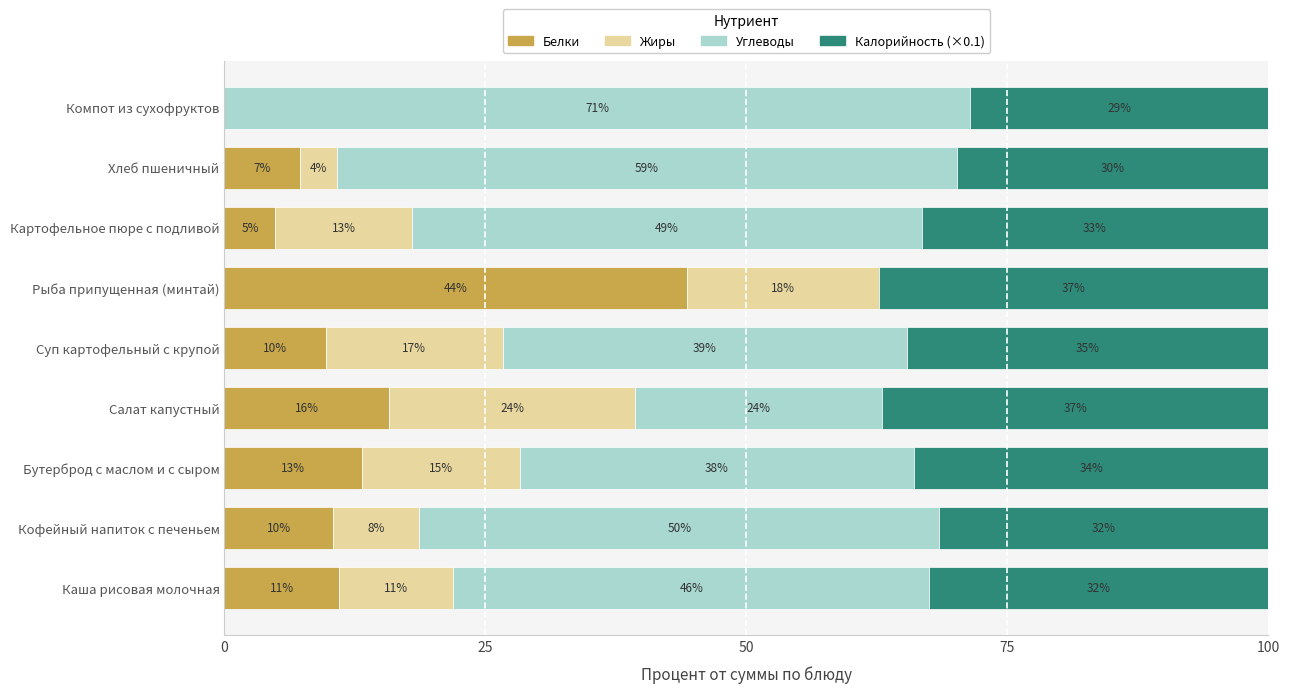

How many distinct data groups are displayed?

4